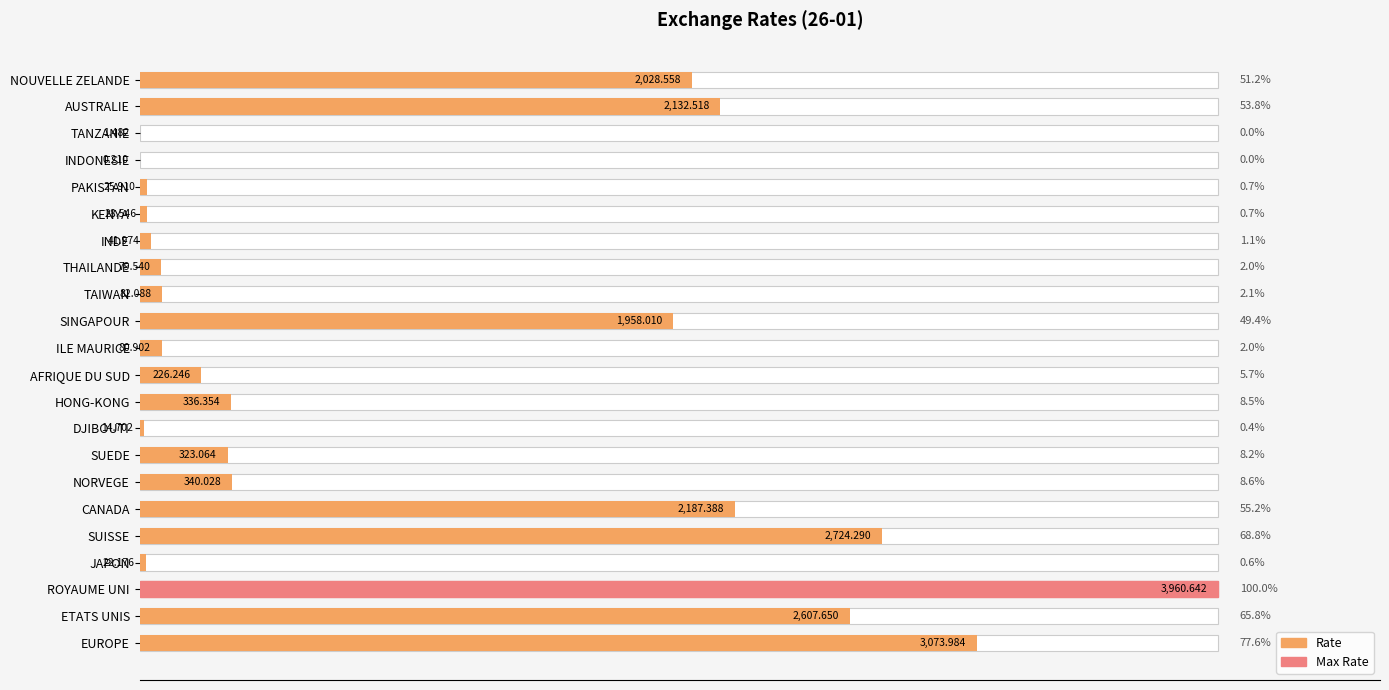

How many categories are shown in the chart?

22